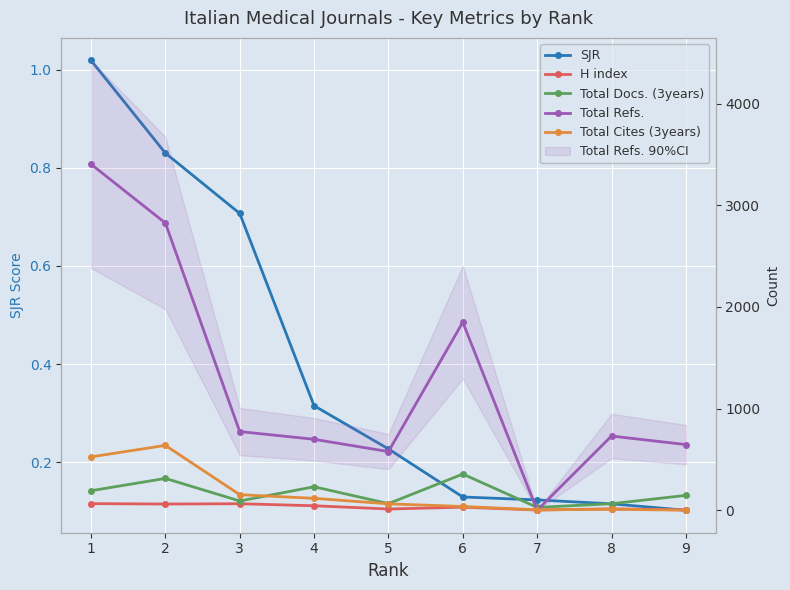

True or false: SJR and H index cross at least once.

False